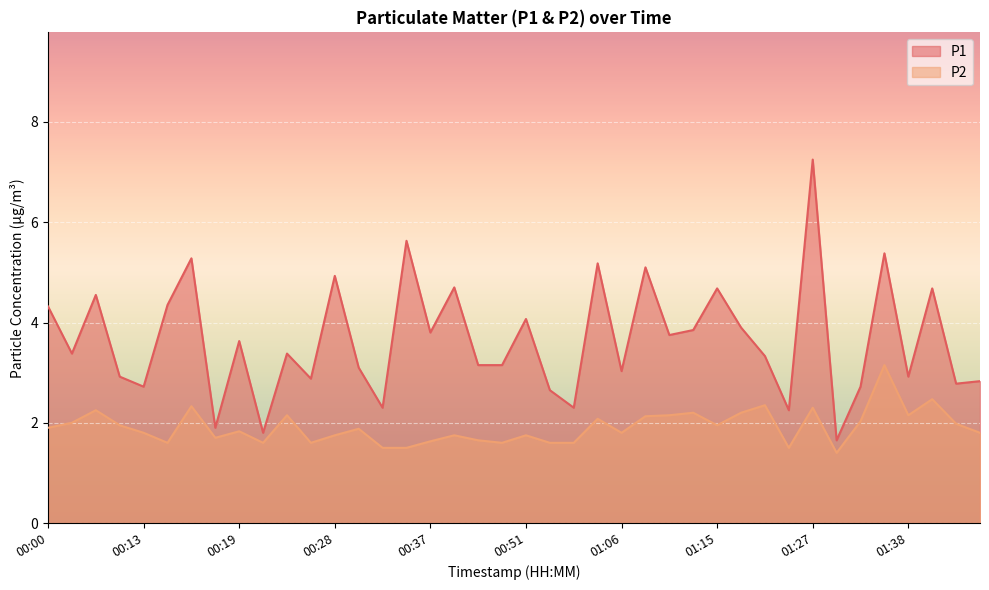

How many data points in P1 are above 3?

26